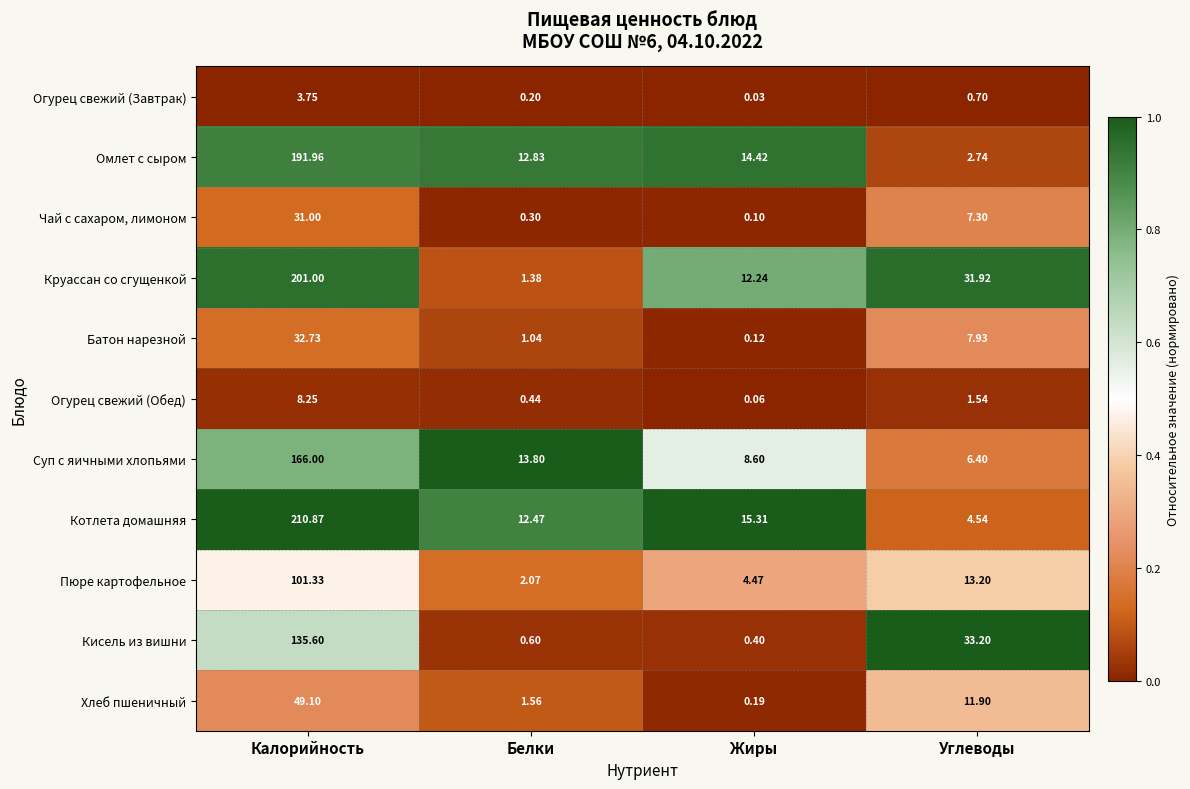

Which series changed the most between Белки and Углеводы?

Кисель из вишни